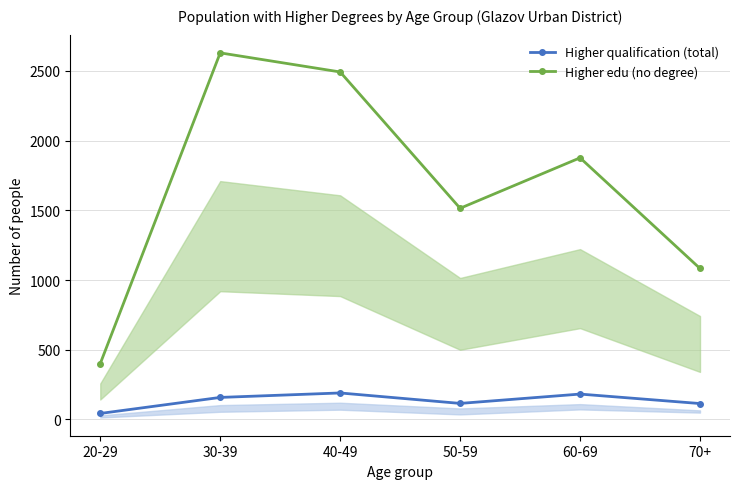

Where is the first local minimum for Higher edu (no degree)?

50-59